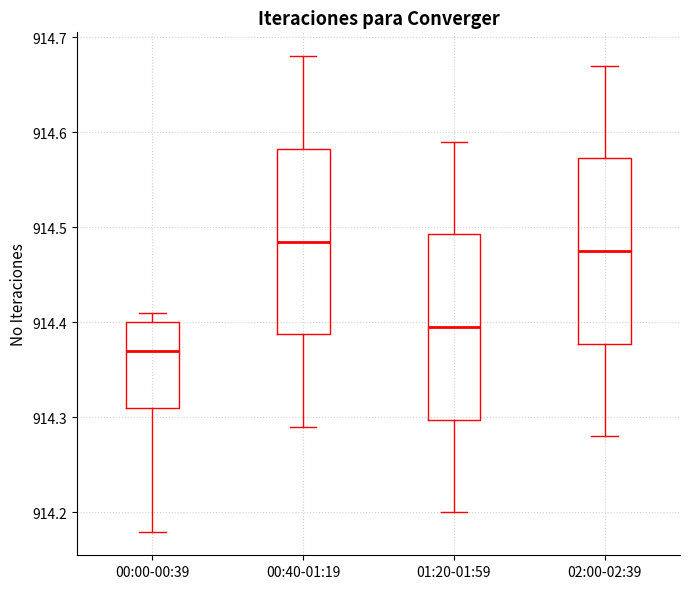

Which box's median line is the lowest?

00:00-00:39